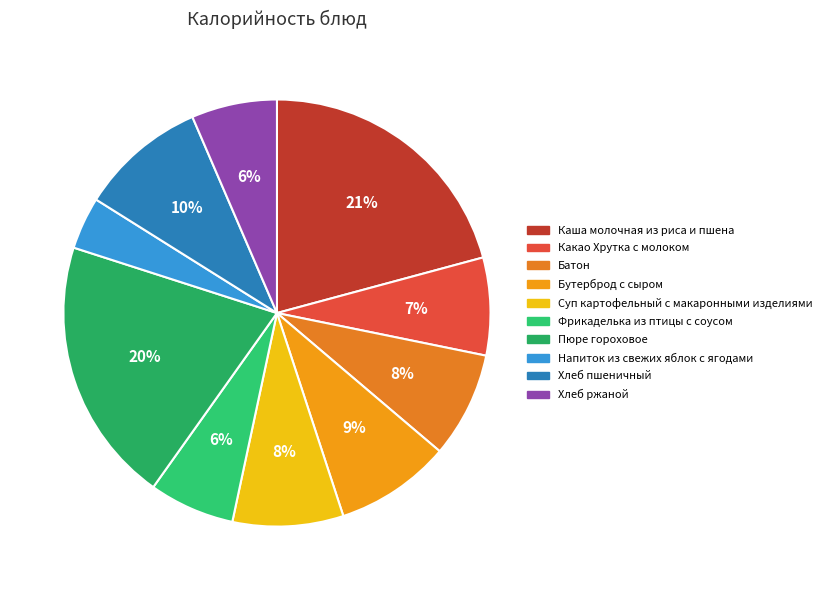

Between Фрикаделька из птицы с соусом and Батон, which is larger?

Батон